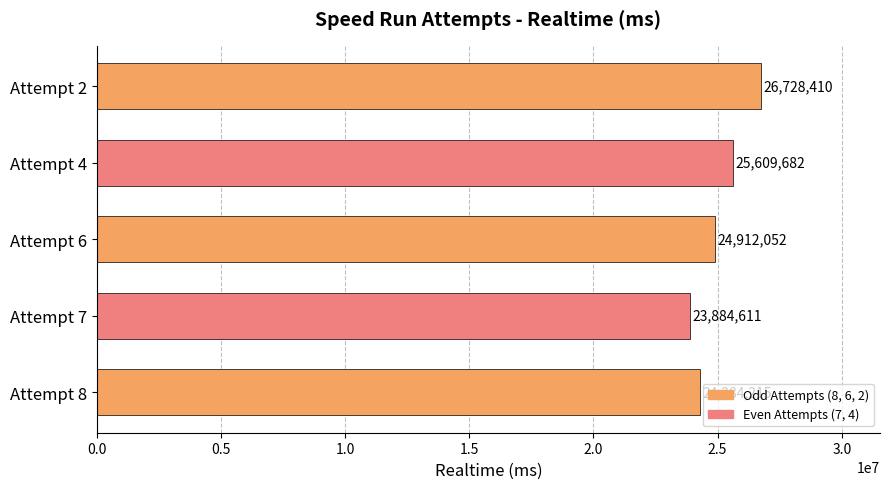

How many bars are there in total?

5